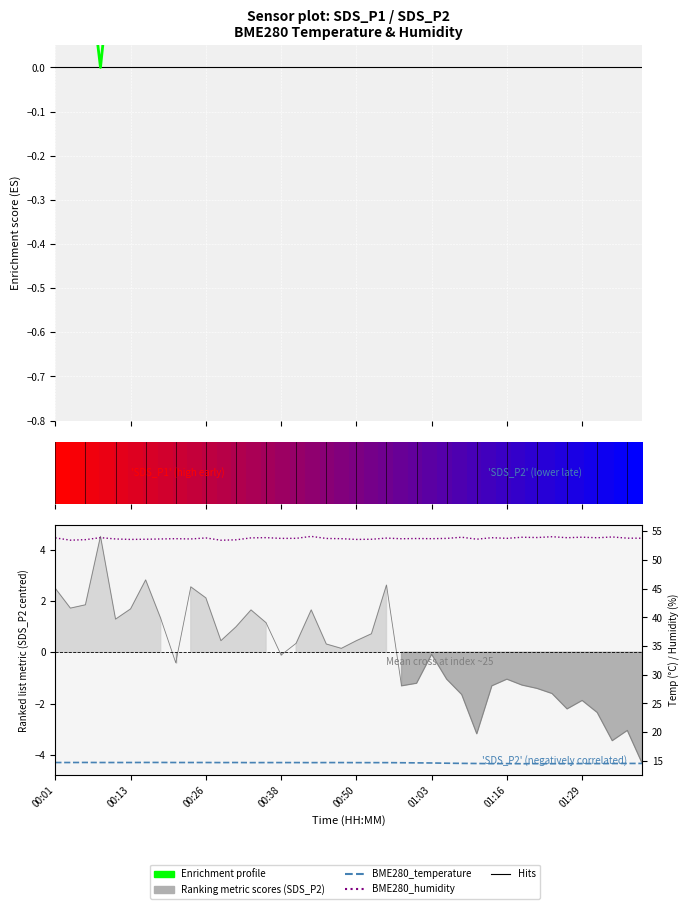

What value does the BME280_temperature series have at 19?

14.7